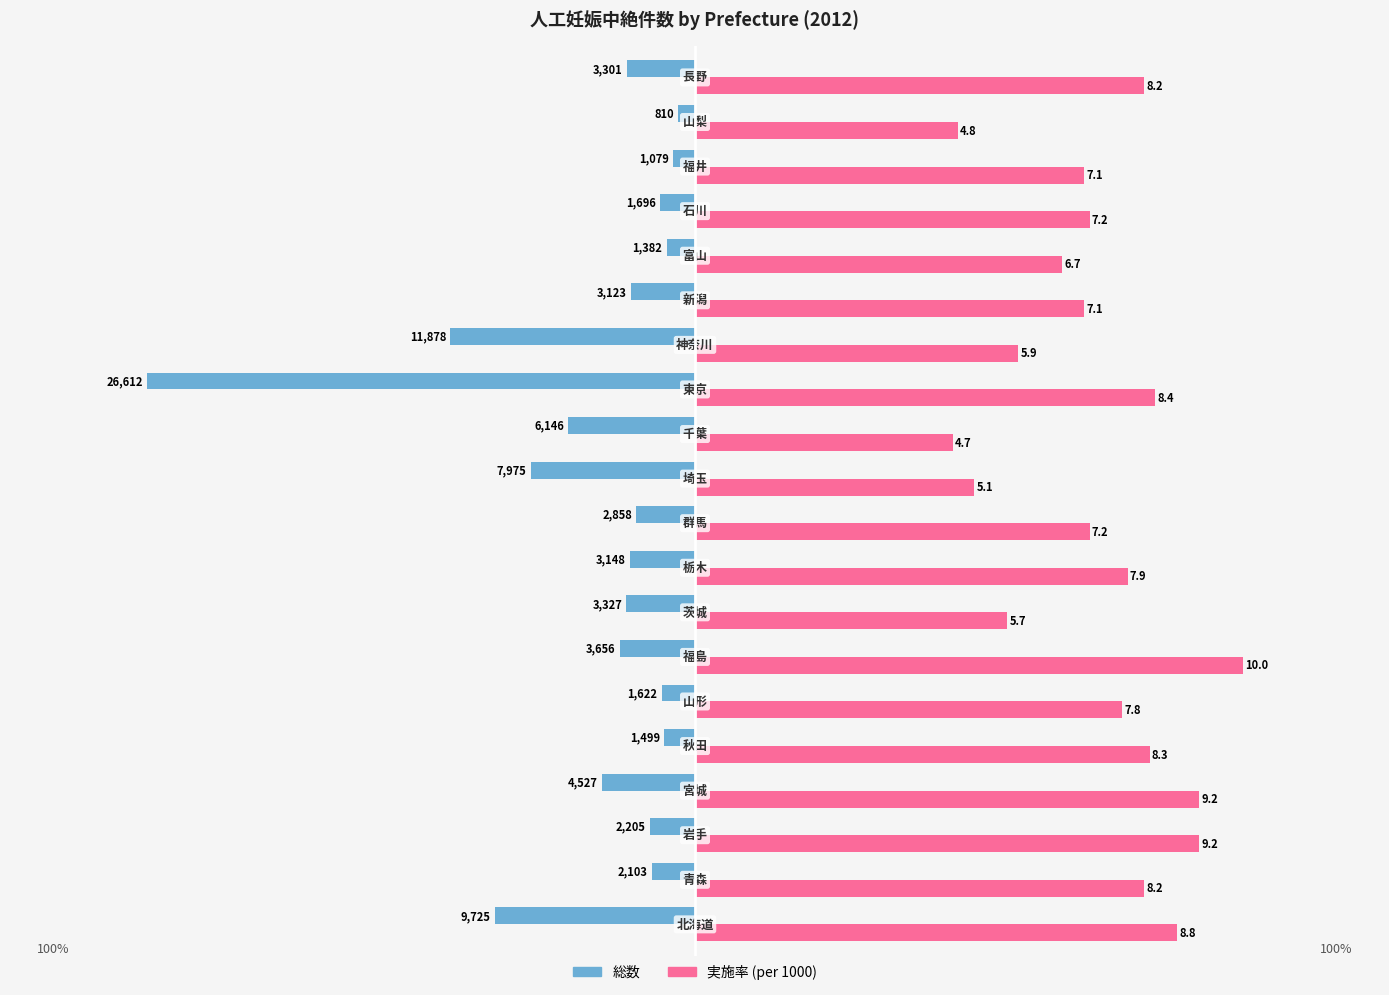

What are all the series names shown in the legend?

総数, 実施率 (per 1000)